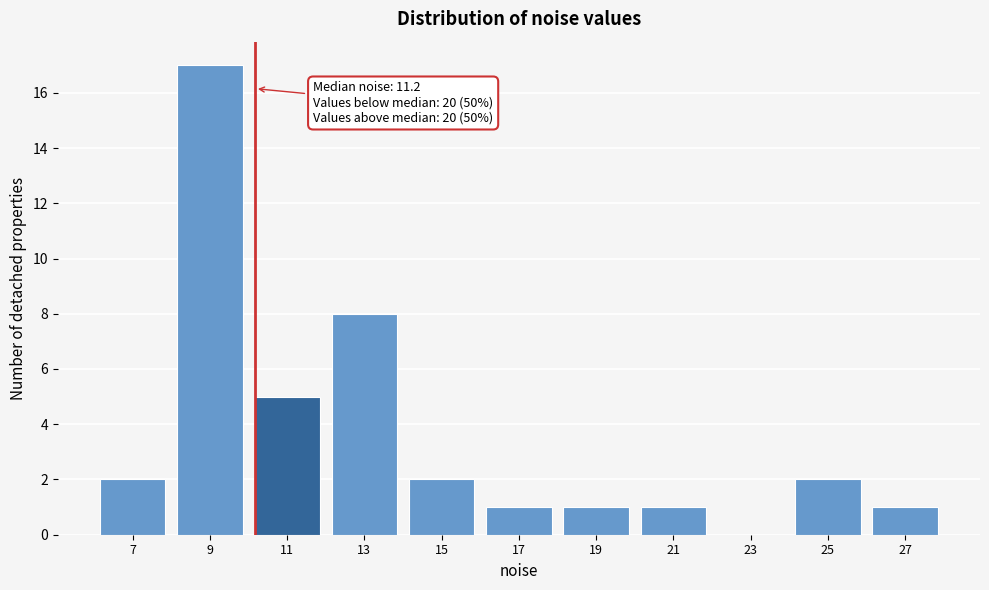

Reading left to right, what are all the values shown in this chart?

7=2	9=17	11=5	13=8	15=2	17=1	19=1	21=1	23=0	25=2	27=1